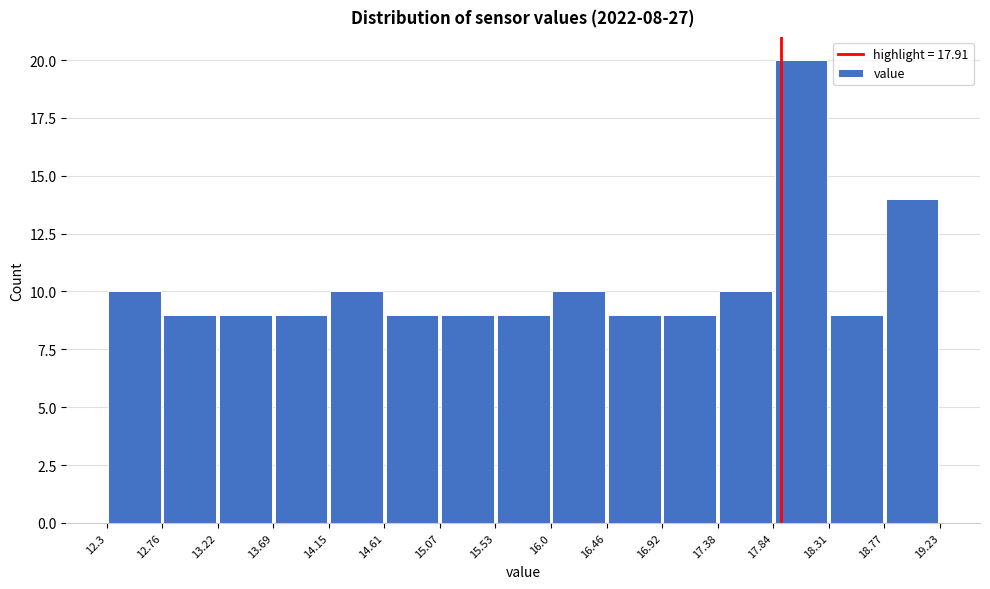

Reading left to right, list every bar in this chart as the range it spans on the x-axis followed by its height. The values are not printed on the chart, so give them approximately, as read against the axis.

12.3 to 12.76: 10
12.76 to 13.22: 9
13.22 to 13.69: 9
13.69 to 14.15: 9
14.15 to 14.61: 10
14.61 to 15.07: 9
15.07 to 15.53: 9
15.53 to 16.0: 9
16.0 to 16.46: 10
16.46 to 16.92: 9
16.92 to 17.38: 9
17.38 to 17.84: 10
17.84 to 18.31: 20
18.31 to 18.77: 9
18.77 to 19.23: 14